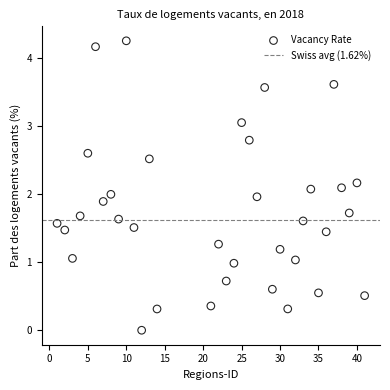

What is the range of X values (max minus min)?

40.0